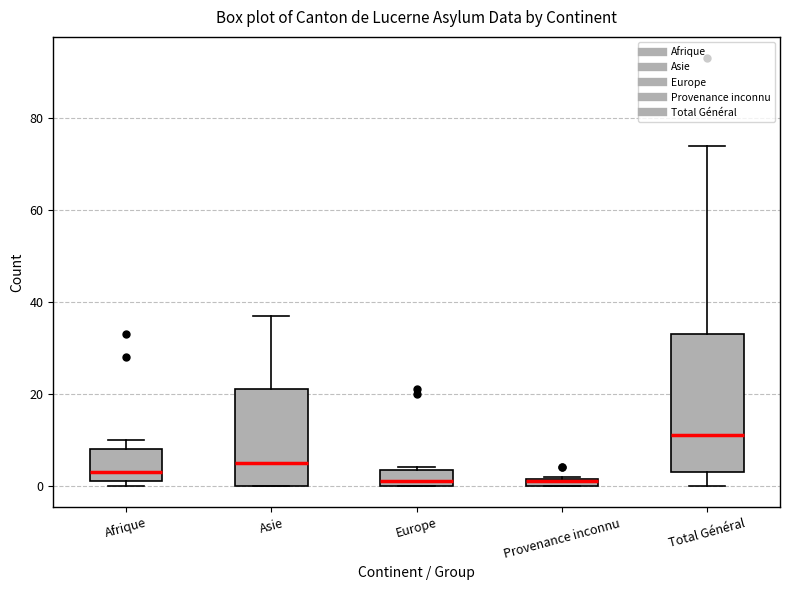

Comparing the boxes themselves (not the whiskers), which one is the tallest?

Total Général